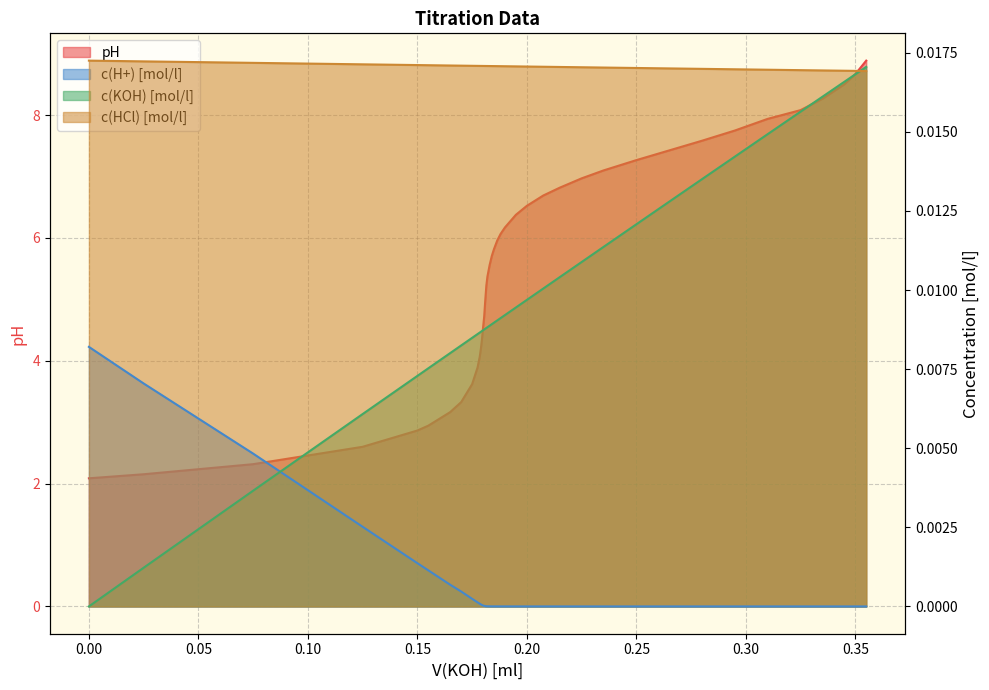

What is the total value across all series at 0.25?

7.3